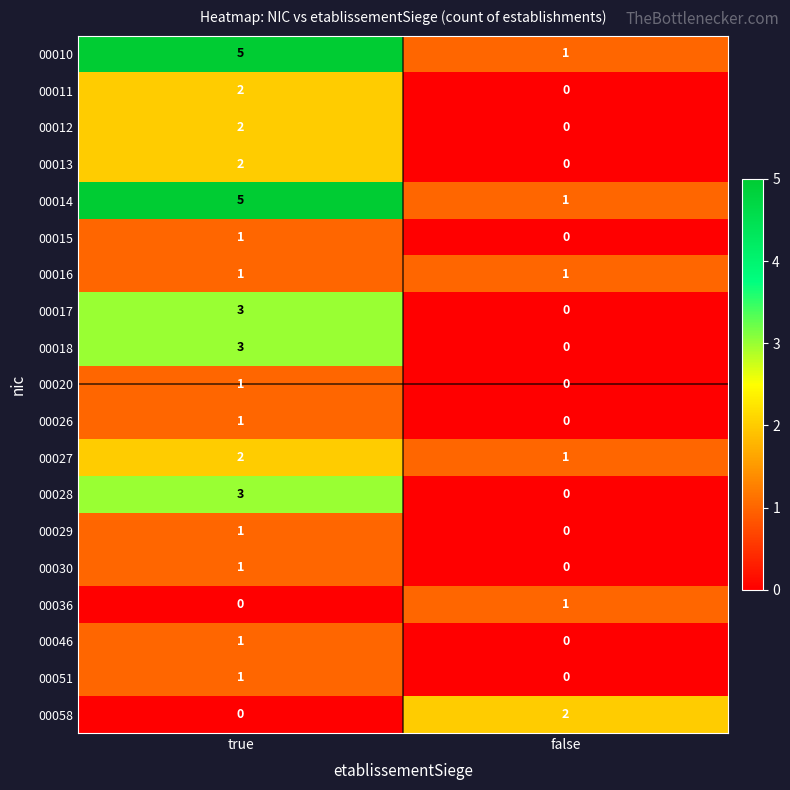

Is the value of 00020 at false greater than the value of 00013 at true?

No